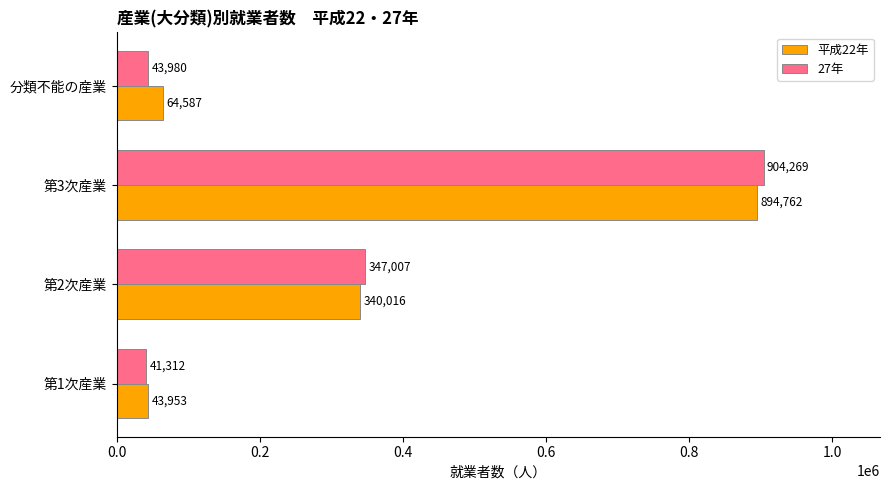

What is the total value across all series at 第1次産業?

85265